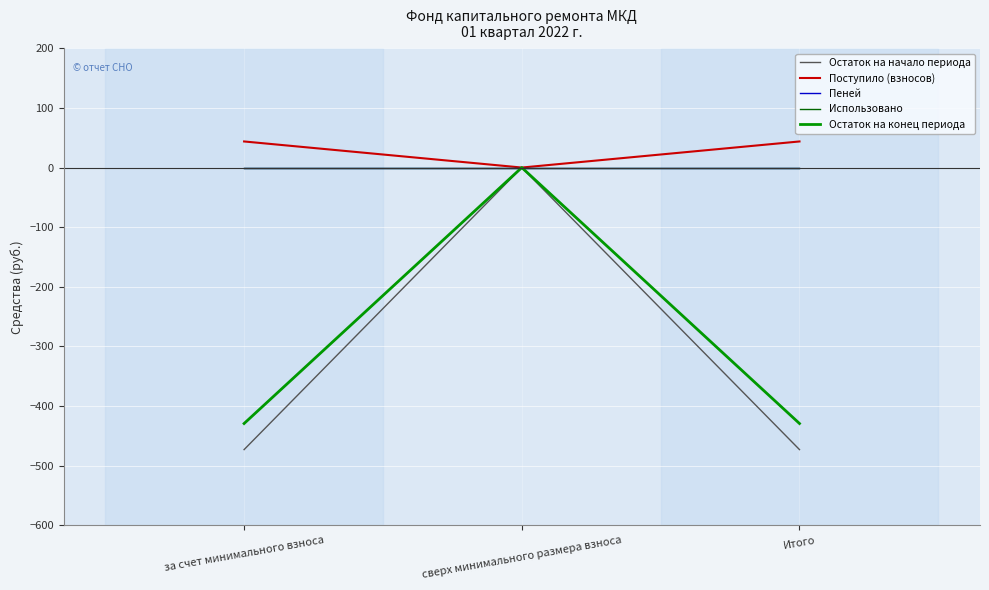

How many lines are shown in the chart?

5